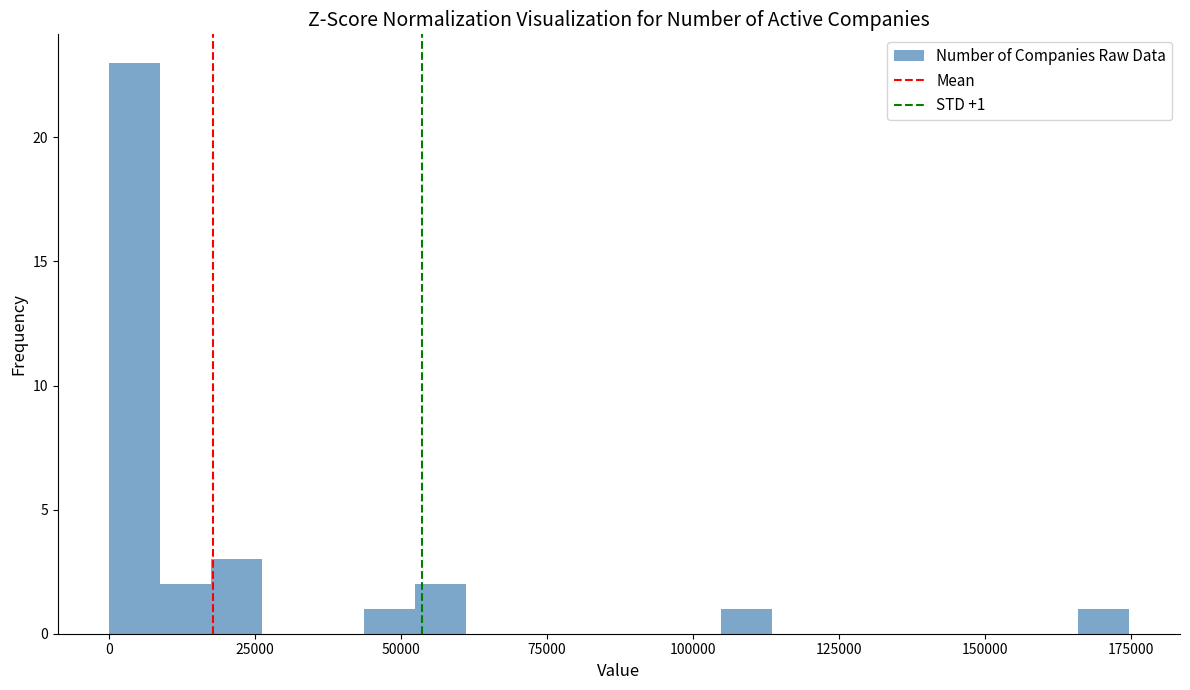

Read against the x-axis, roughly where is the centre of the tallest bar?

5000